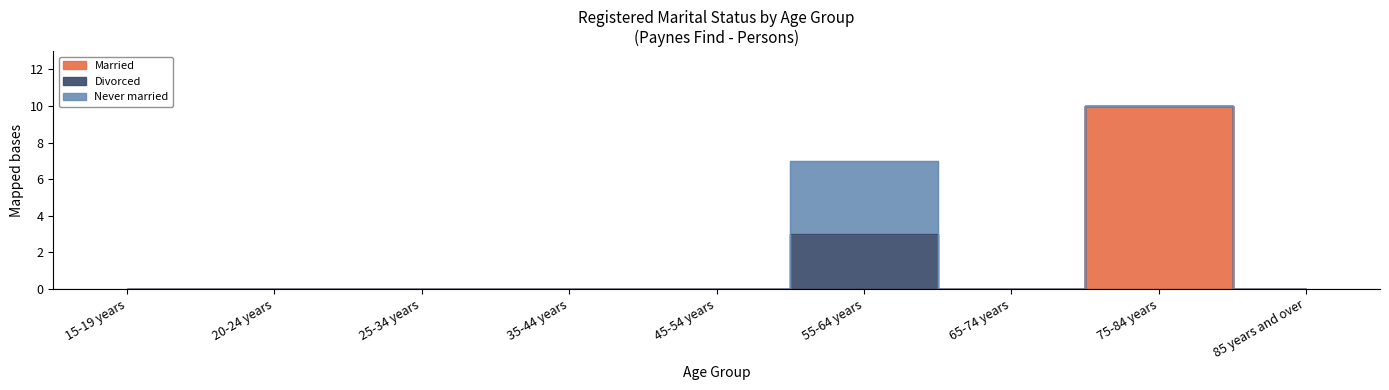

True or false: Divorced and Married intersect in this chart.

False